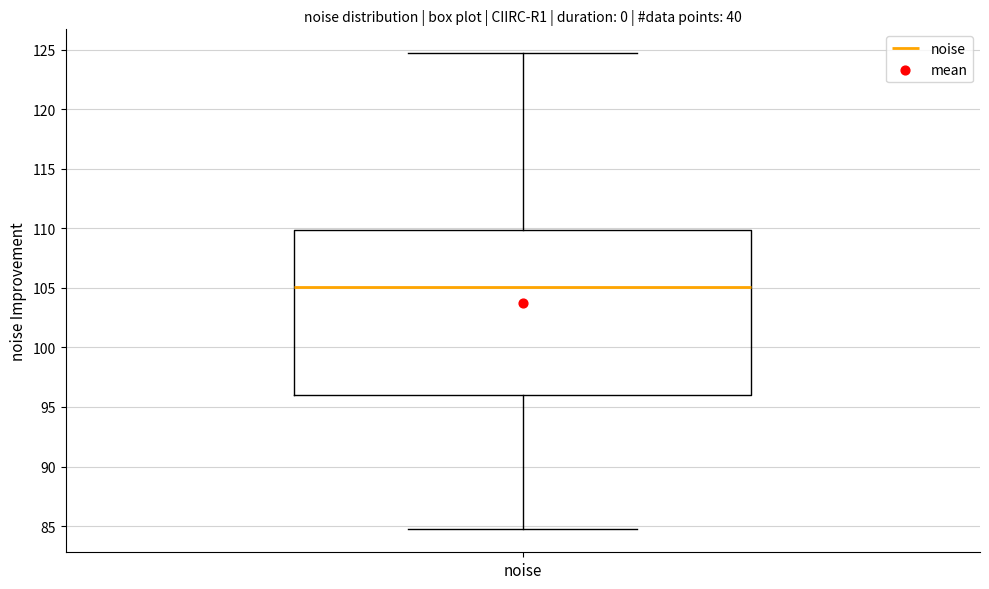

Transcribe this box plot: give where the median line is, the range the box spans, and where the two whiskers end, as read against the y-axis. The values are not printed on the chart, so give them approximately, as read against the axis.

median 105.0, box 96.0 to 110.0, whiskers 85.0 to 124.5